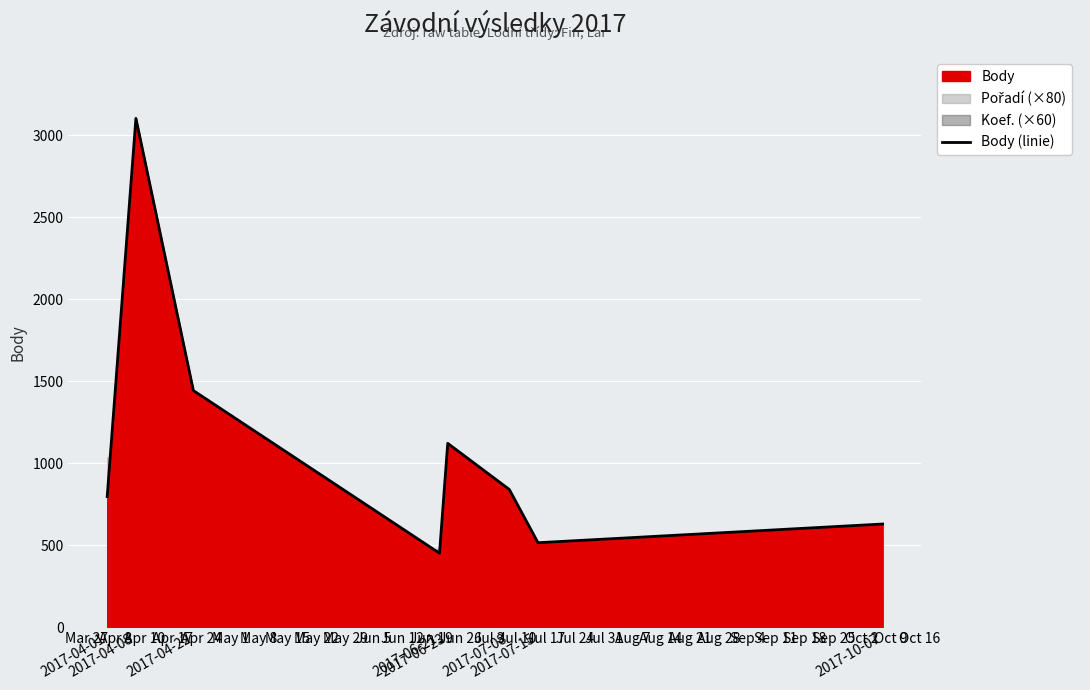

How many interior local peaks (higher than both neighbors) does the data have?

2